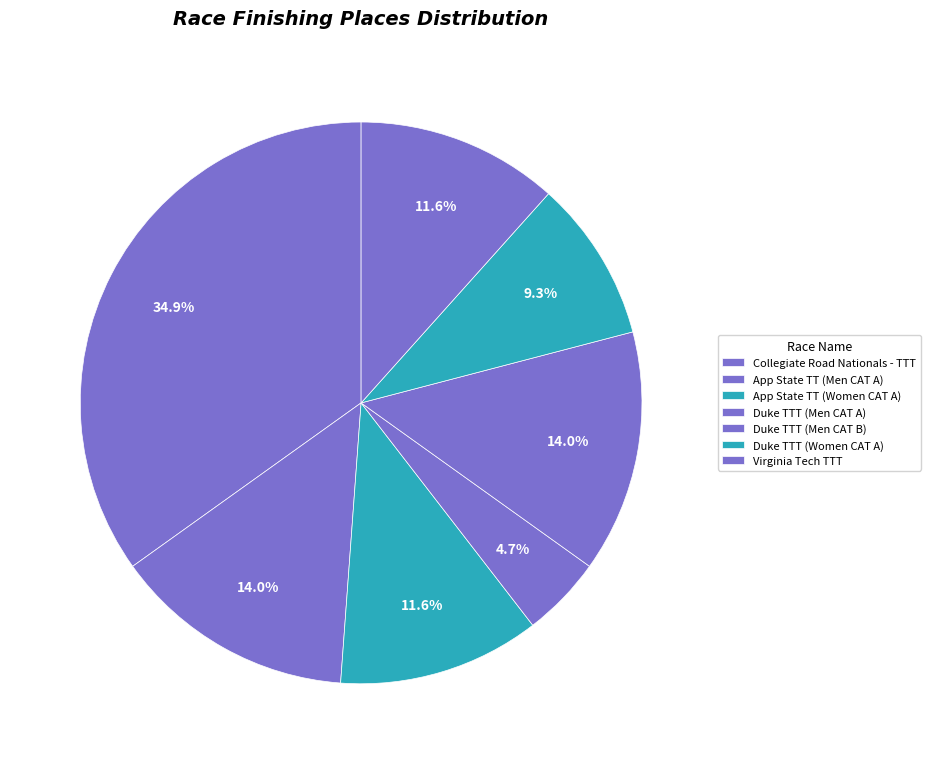

The Duke TTT (Women CAT A) slice represents 24% of the pie. True or false?

False